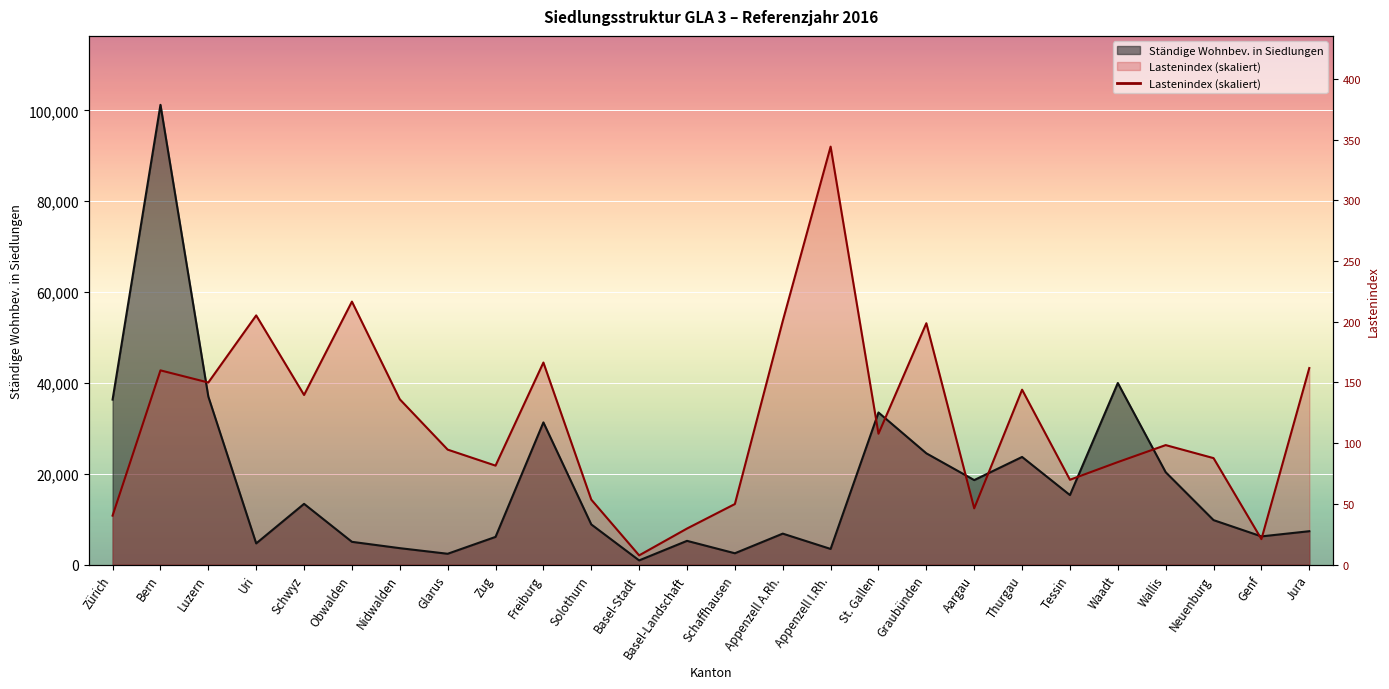

True or false: Lastenindex and Ständige Wohnbev. in Siedlungen intersect in this chart.

True